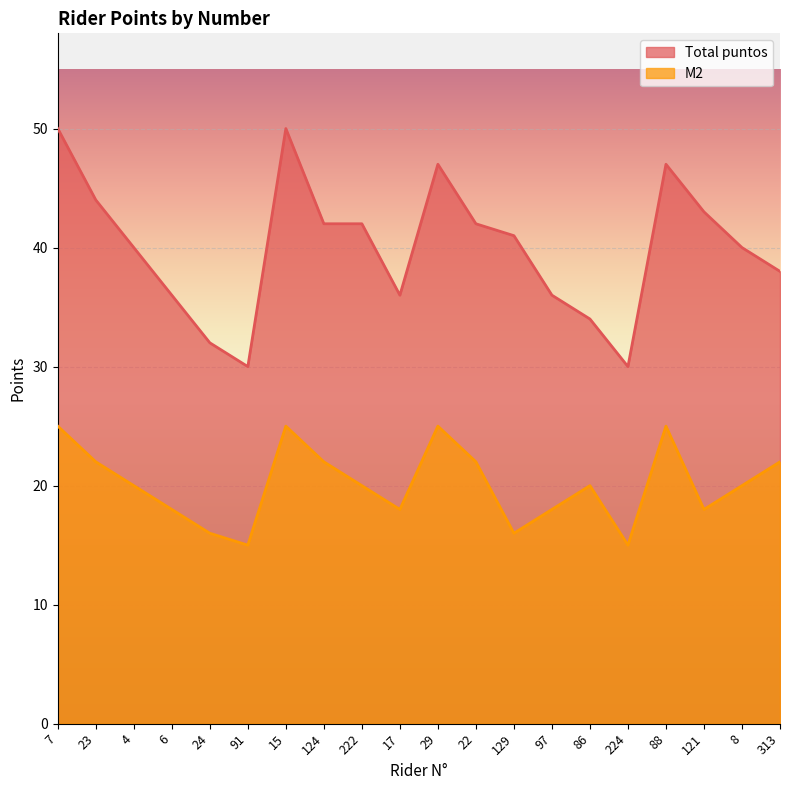

Does the chart display data point markers on the line(s)?

No